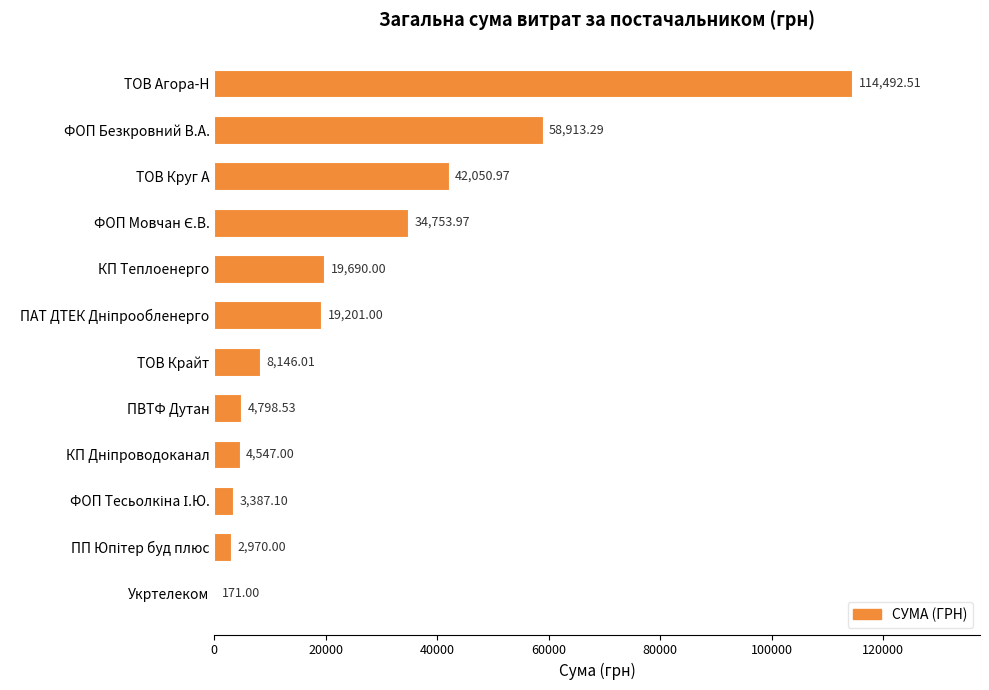

Which has a higher value, Укртелеком or КП Теплоенерго?

КП Теплоенерго